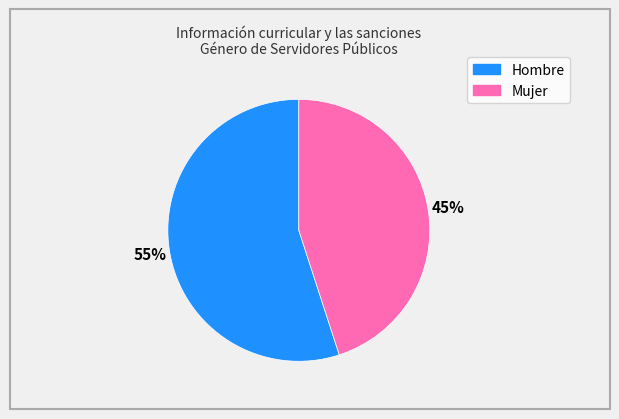

What is the smallest slice in the pie chart?

Mujer